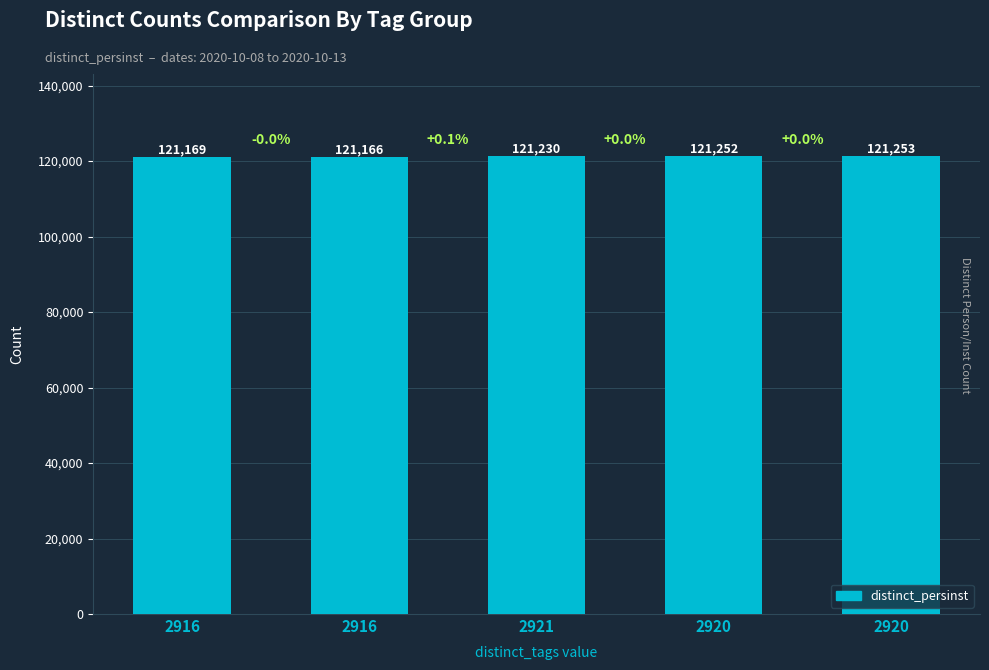

Count the number of data series in this chart.

1